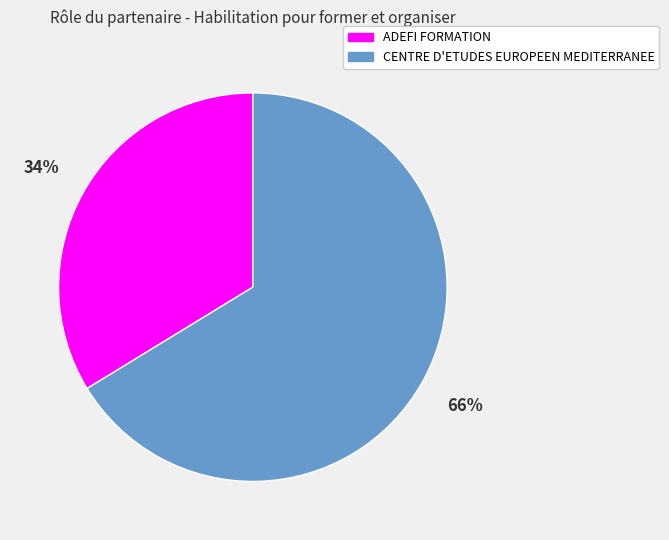

Does ADEFI FORMATION account for over 50% of the chart?

No